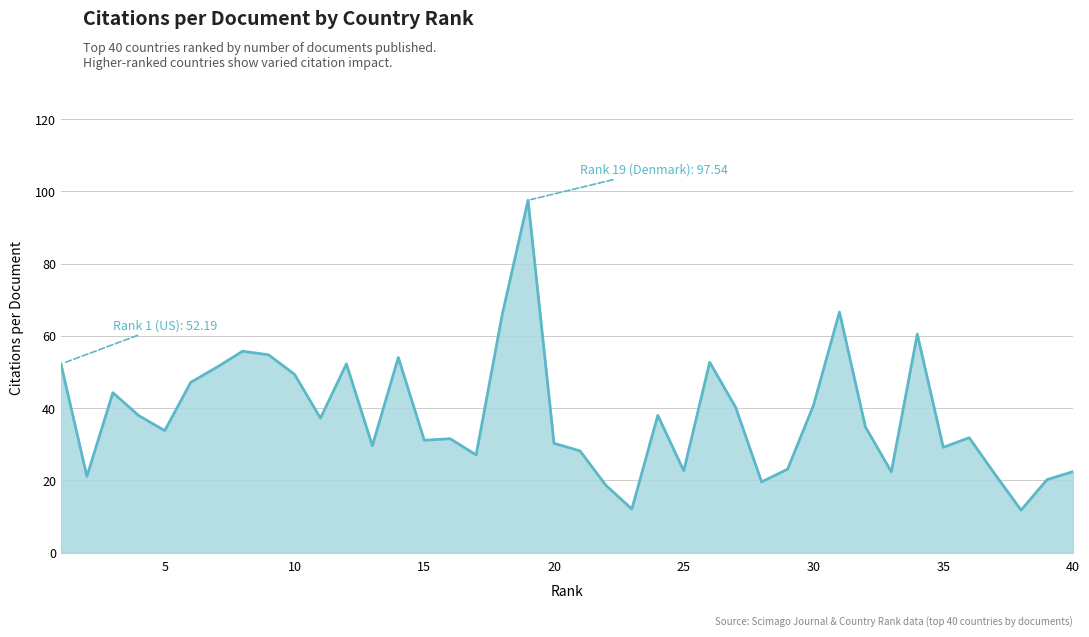

What is the maximum value shown in the chart?

97.5